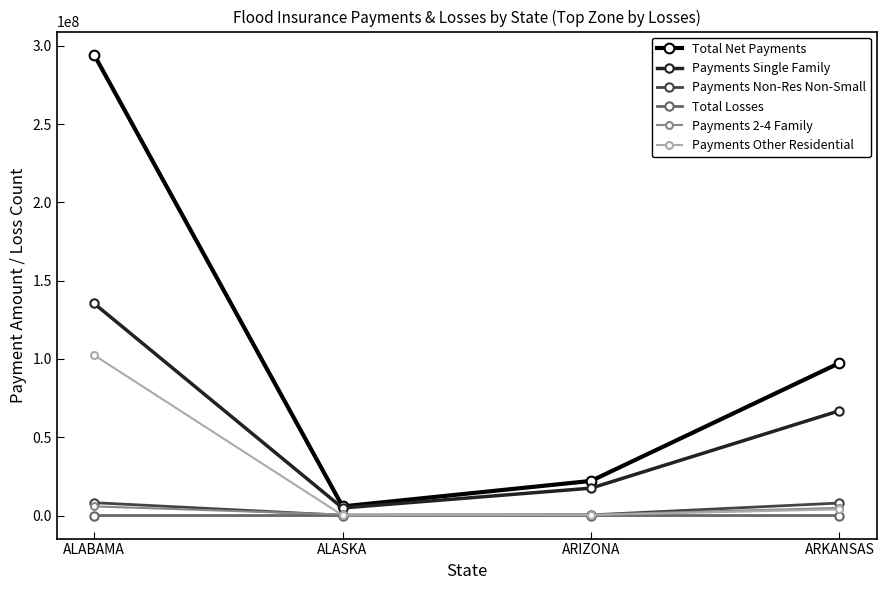

What is the label of the 2nd point from the right?

ARIZONA